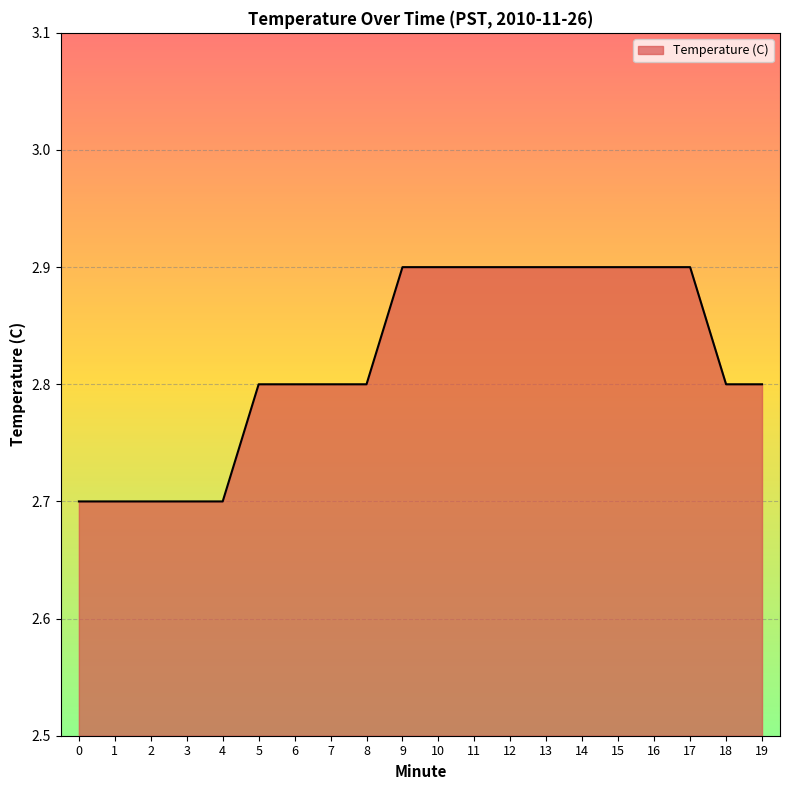

Reading right to left, extract all data points from this chart.

2.8	2.8	2.9	2.9	2.9	2.9	2.9	2.9	2.9	2.9	2.9	2.8	2.8	2.8	2.8	2.7	2.7	2.7	2.7	2.7